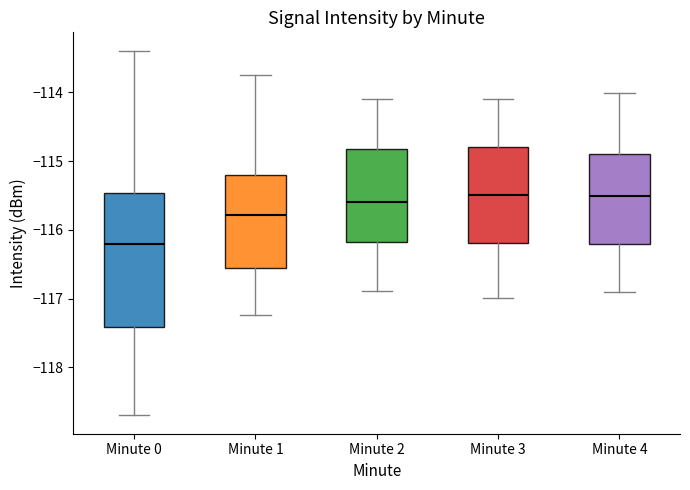

Reading left to right, transcribe this box plot: for each box, give where its median line is, the range the box spans, and where its two whiskers end, as read against the y-axis. The values are not printed on the chart, so give them approximately, as read against the axis.

Minute 0: median -116.2, box -117.4 to -115.5, whiskers -118.7 to -113.4
Minute 1: median -115.8, box -116.6 to -115.2, whiskers -117.2 to -113.7
Minute 2: median -115.6, box -116.2 to -114.8, whiskers -116.9 to -114.1
Minute 3: median -115.5, box -116.2 to -114.8, whiskers -117.0 to -114.1
Minute 4: median -115.5, box -116.2 to -114.9, whiskers -116.9 to -114.0